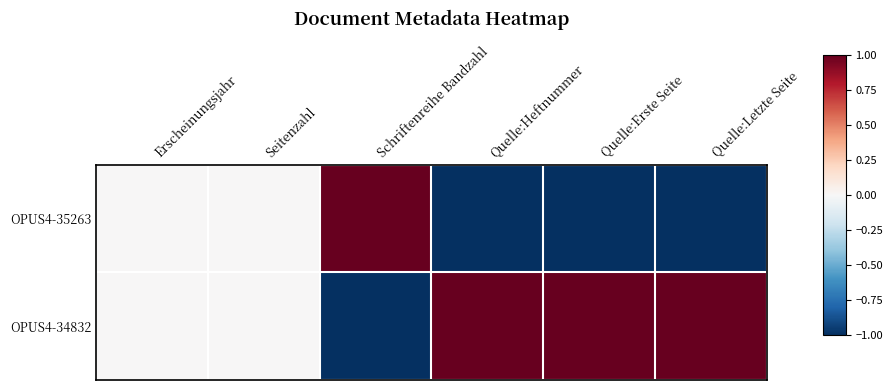

What is the minimum value shown in the chart?

-1